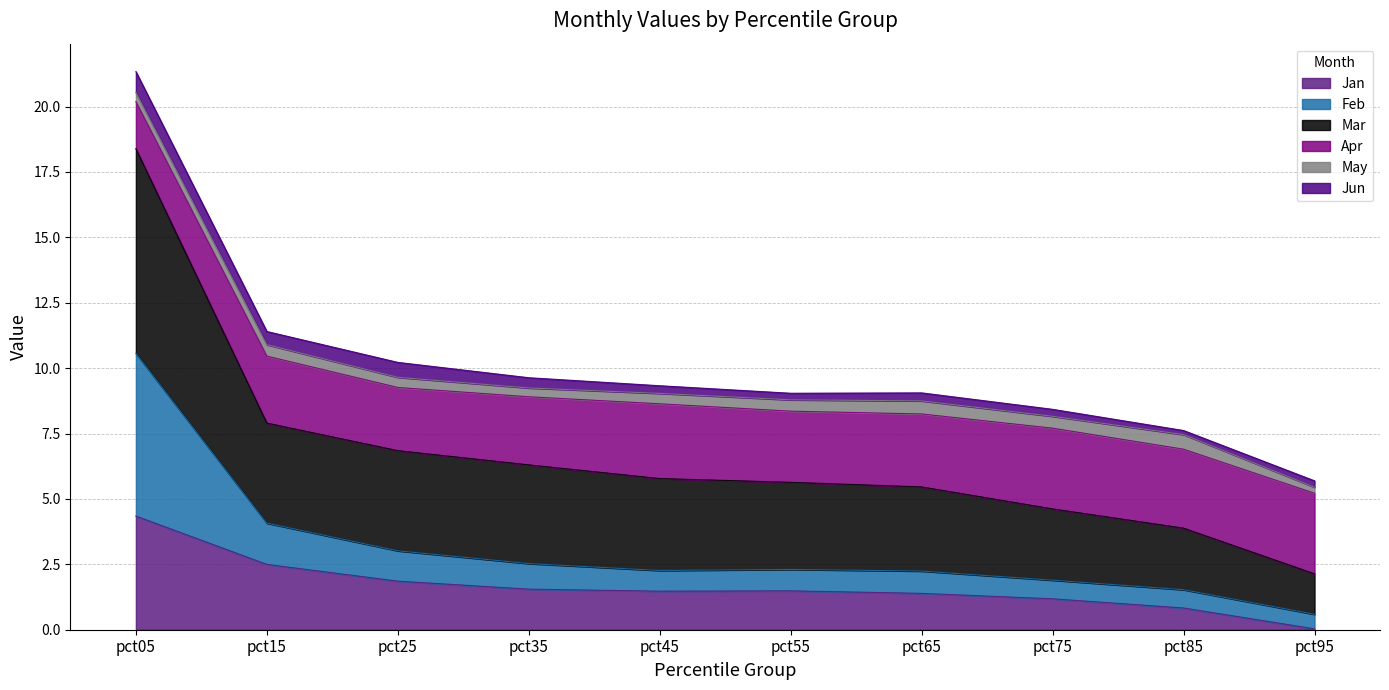

What is the minimum value for Feb?

0.6